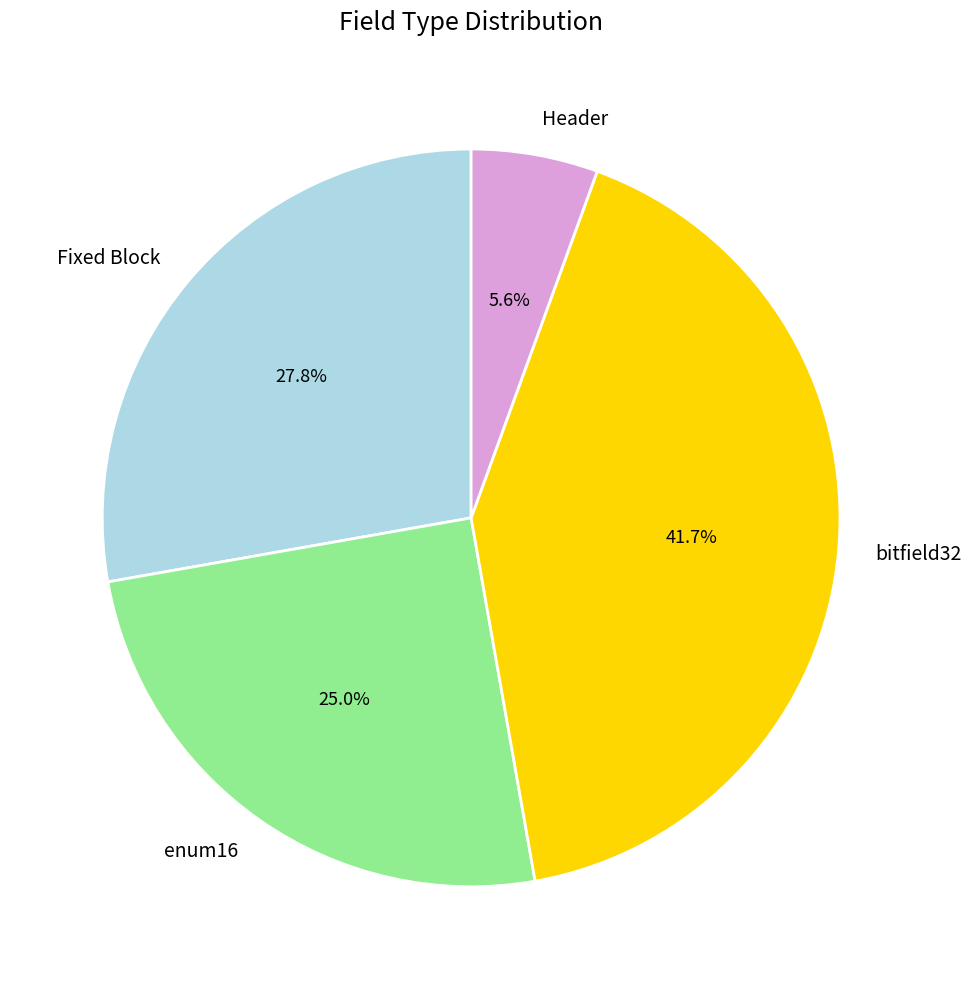

Which slice is the largest?

bitfield32